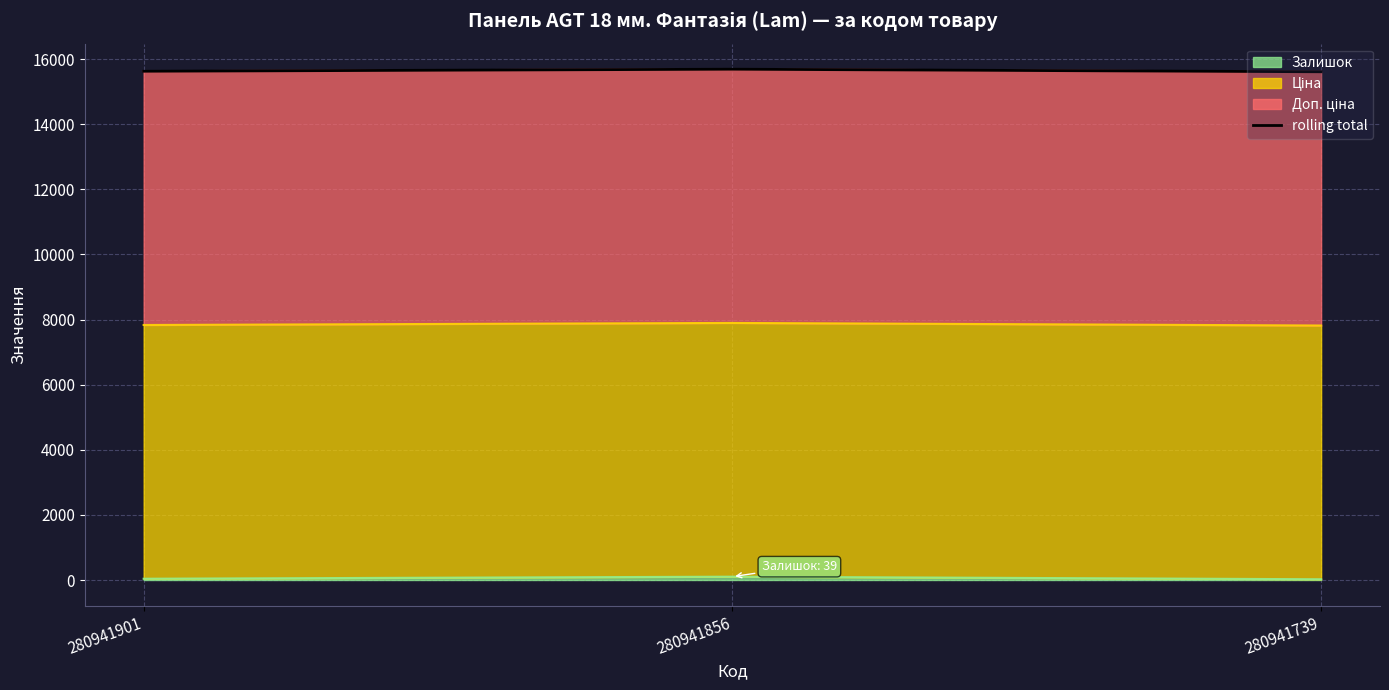

How many categories are shown in the chart?

3